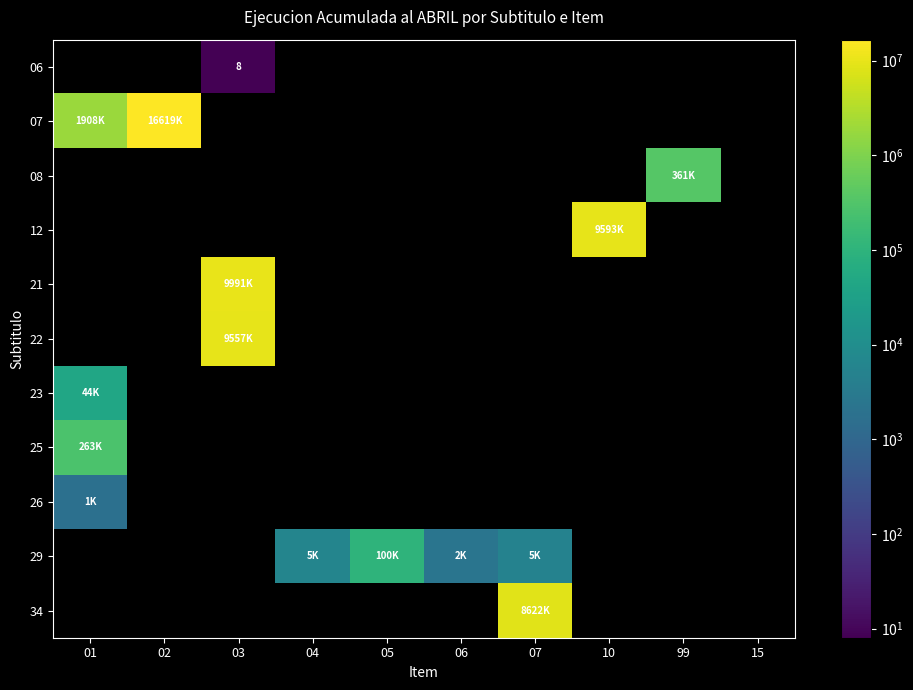

What is the sum of all 25 values?

263057